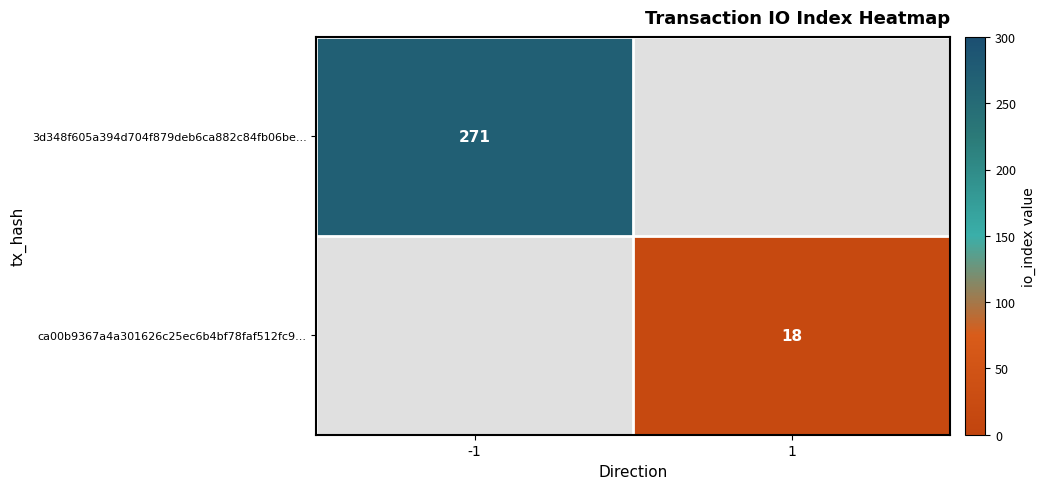

Is it true that ca00b9367a4a301626c25ec6b4bf78faf512fc9... equals 5 at 1?

False